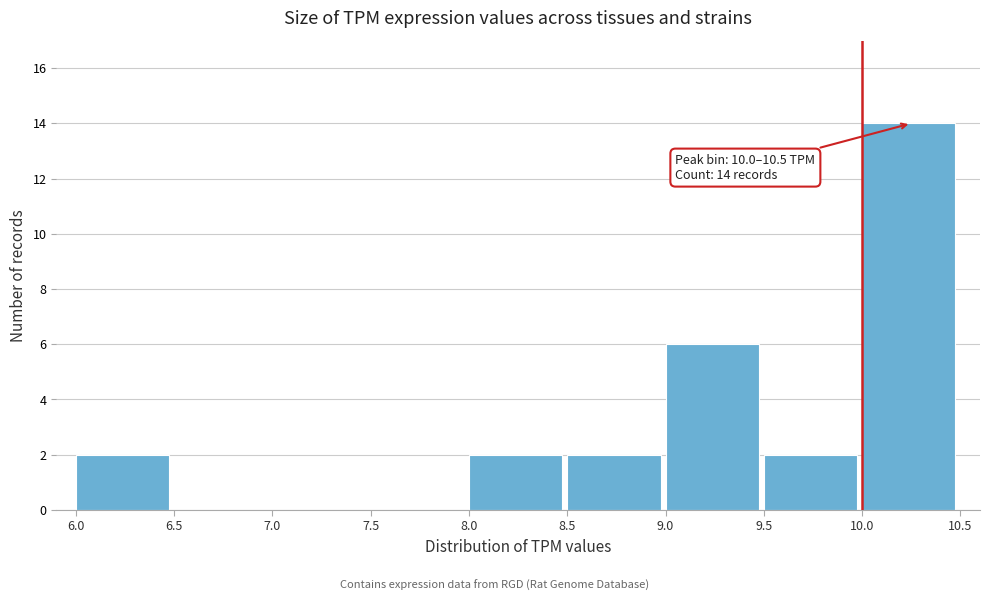

Which range on the x-axis has the tallest bar?

10.0 to 10.5